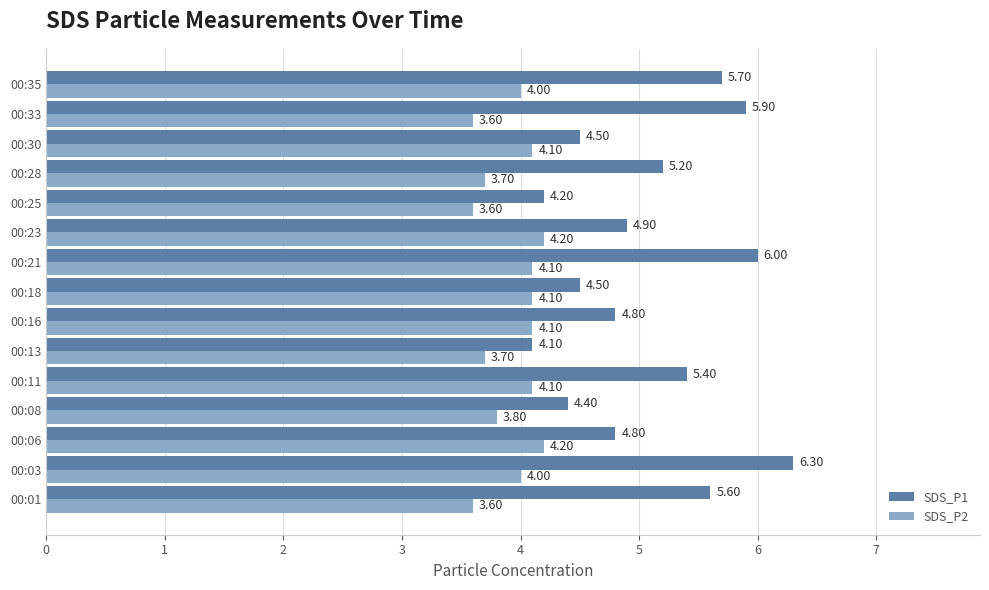

At how many categories does at least one series exceed 4?

15